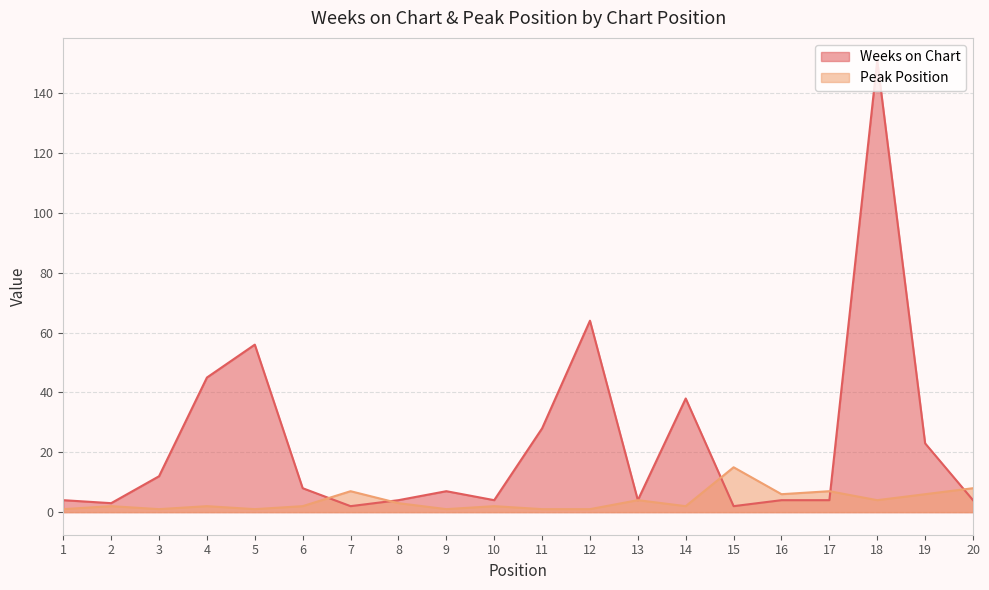

Reading right to left, list all the values displayed in this chart.

Weeks on Chart: 4	23	151	4	4	2	38	4	64	28	4	7	4	2	8	56	45	12	3	4
Peak Position: 8	6	4	7	6	15	2	4	1	1	2	1	3	7	2	1	2	1	2	1